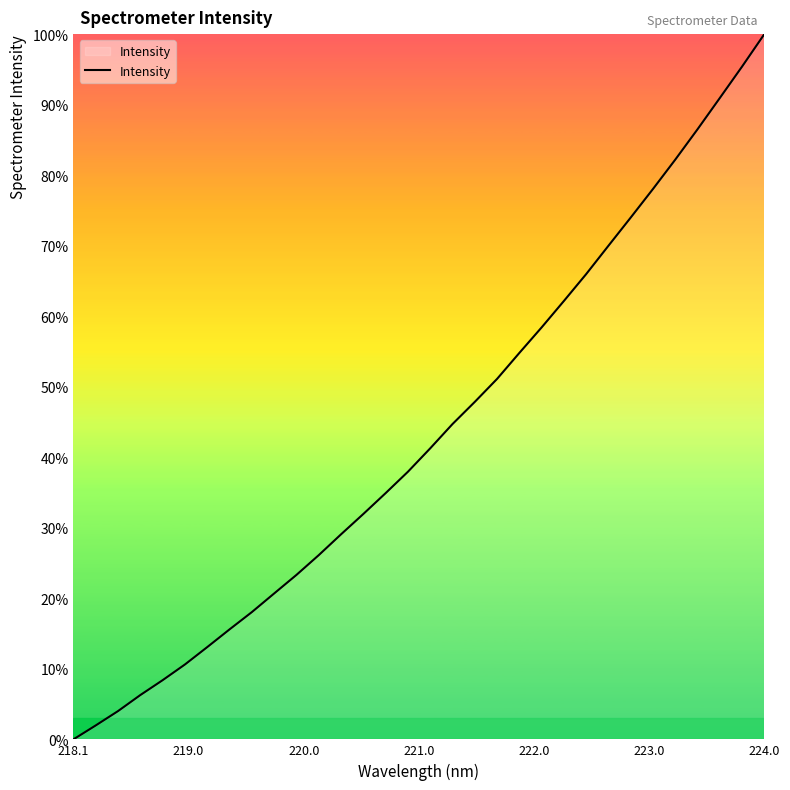

What is the maximum value shown in the chart?

100.0